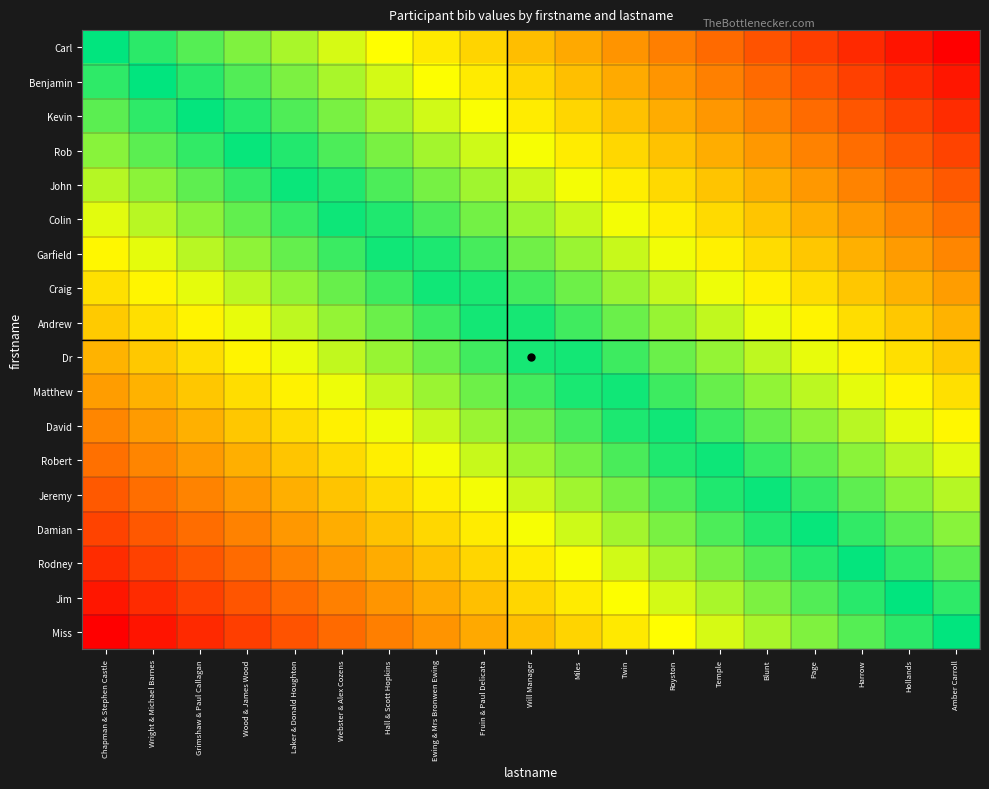

At Hall & Scott Hopkins, list the series in order from largest to smallest.

Carl, Benjamin, Kevin, Rob, John, Colin, Garfield, Craig, Andrew, Dr, Matthew, David, Robert, Jeremy, Damian, Rodney, Jim, Miss